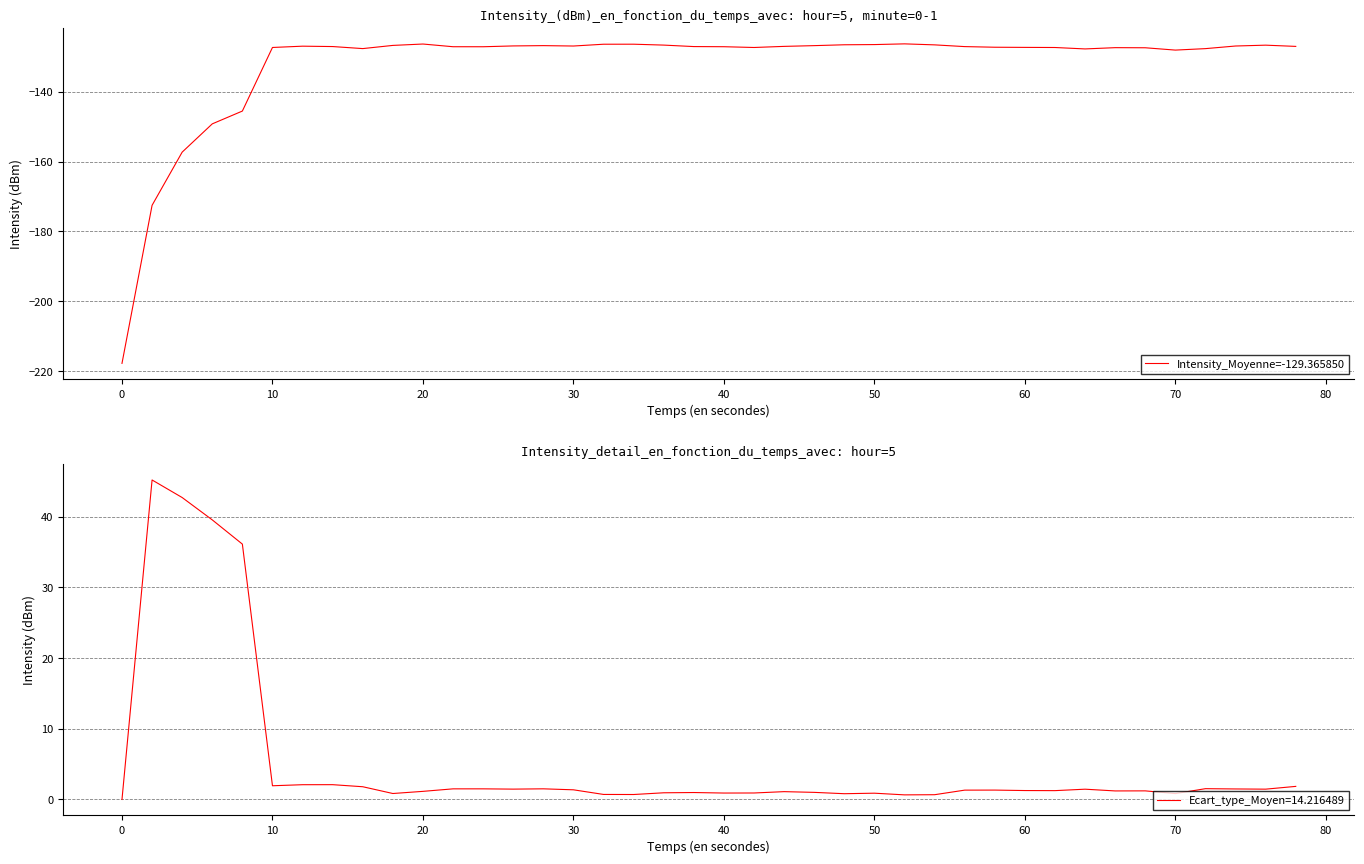

What is the highest value of the Intensity_Moyenne=-129.365850 series?

-126.4